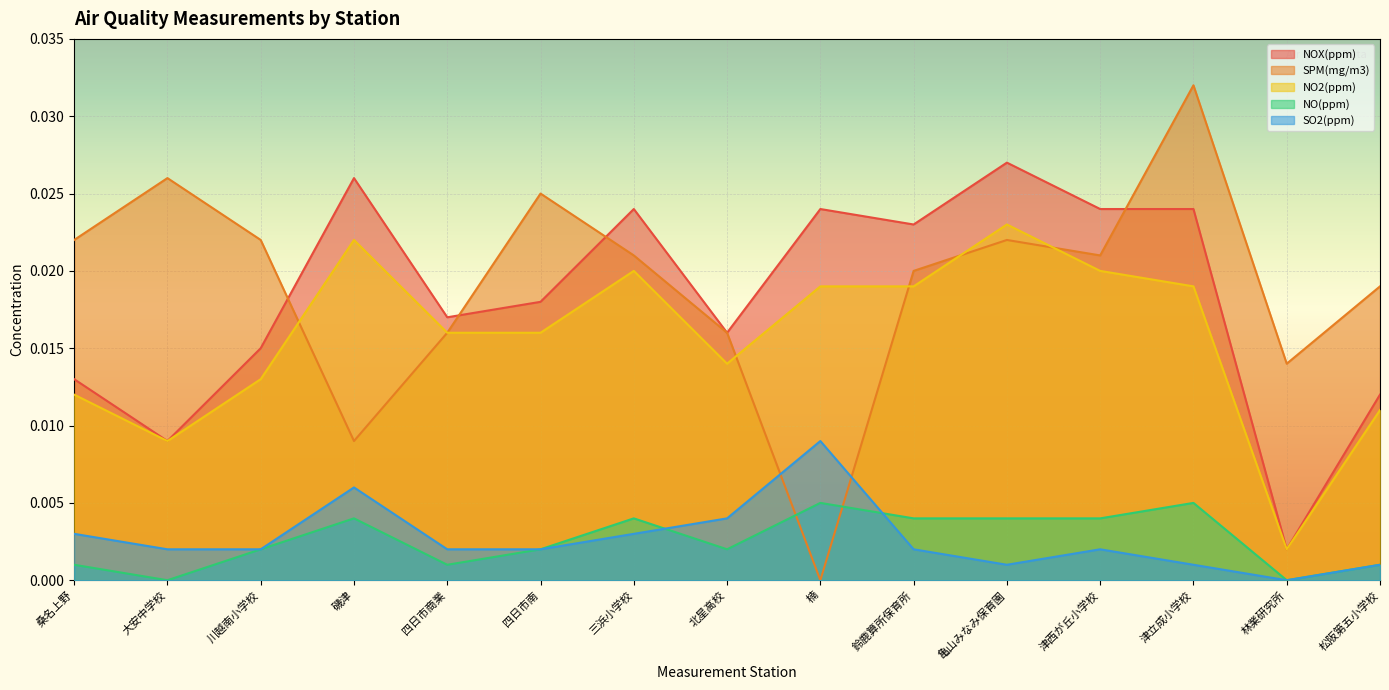

Which category has the lowest value in the SPM(mg/m3) series?

楠